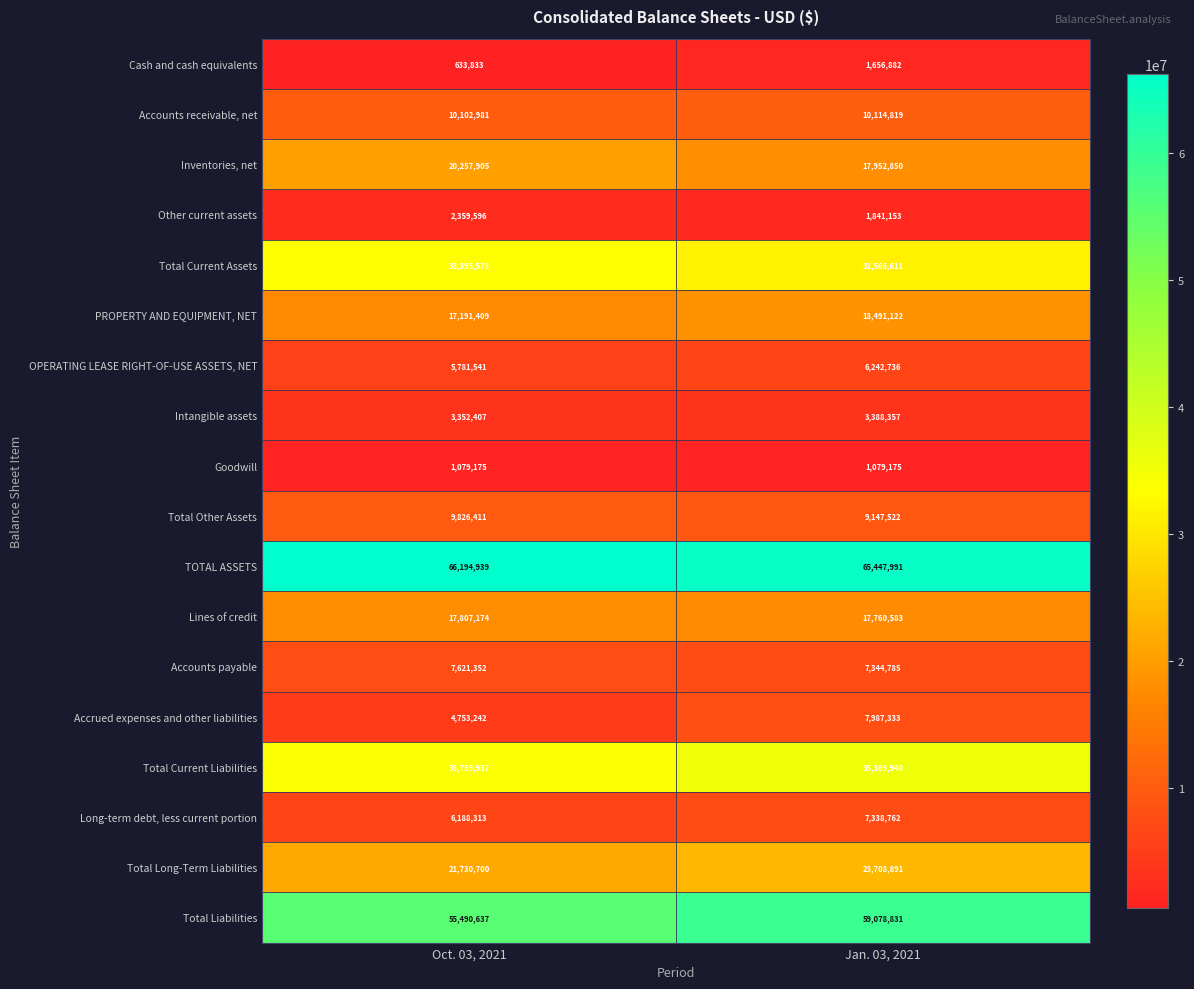

What value does the Total Long-Term Liabilities series have at Oct. 03, 2021?

21730700